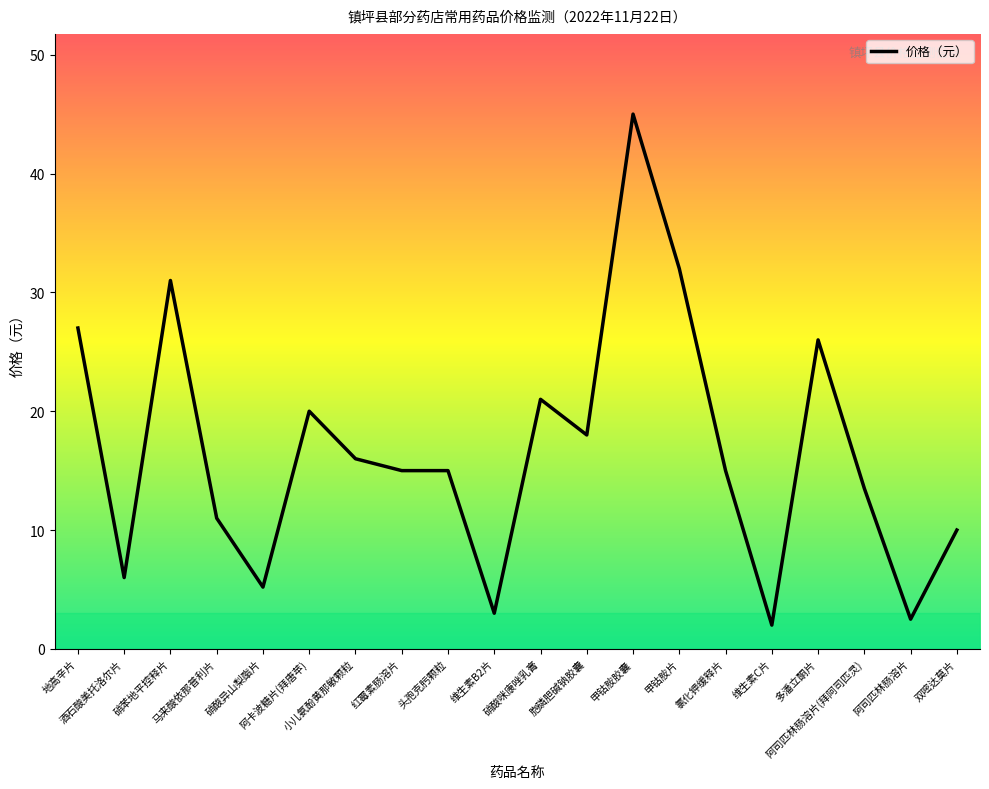

What is the difference between the maximum and minimum values?

43.0